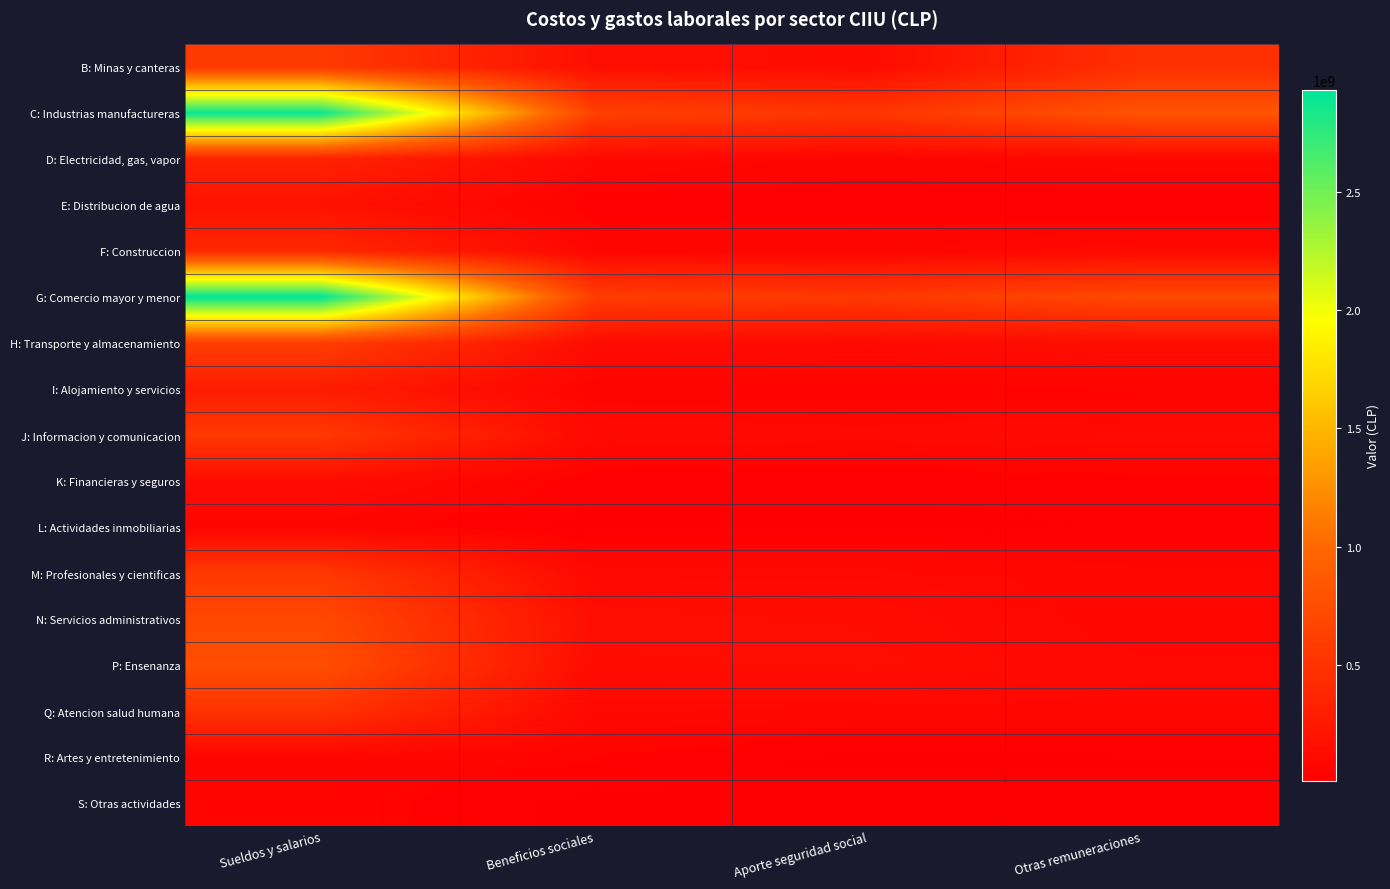

Reading left to right, what are all the values shown in this chart?

B: Minas y canteras: Sueldos y salarios=564994668.2	Beneficios sociales=155970535.3	Aporte seguridad social=124352819.9	Otras remuneraciones=472362256.2
C: Industrias manufactureras: Sueldos y salarios=2893958883.4	Beneficios sociales=623871115.4	Aporte seguridad social=526247880.5	Otras remuneraciones=810809378.4
D: Electricidad, gas, vapor: Sueldos y salarios=338916241.4	Beneficios sociales=95332817.6	Aporte seguridad social=65477354.0	Otras remuneraciones=90811578.2
E: Distribucion de agua: Sueldos y salarios=185030701.2	Beneficios sociales=32102598.6	Aporte seguridad social=27990049.4	Otras remuneraciones=22946790.4
F: Construccion: Sueldos y salarios=392110602.1	Beneficios sociales=72320450.2	Aporte seguridad social=67398400.7	Otras remuneraciones=107479891.9
G: Comercio mayor y menor: Sueldos y salarios=2931469977.5	Beneficios sociales=594242296.6	Aporte seguridad social=550085250.1	Otras remuneraciones=710087879.4
H: Transporte y almacenamiento: Sueldos y salarios=610113465.2	Beneficios sociales=131770938.6	Aporte seguridad social=111081233.7	Otras remuneraciones=151752511.7
I: Alojamiento y servicios: Sueldos y salarios=278946978.8	Beneficios sociales=54315381.2	Aporte seguridad social=50977604.5	Otras remuneraciones=41884305.6
J: Informacion y comunicacion: Sueldos y salarios=556151416.8	Beneficios sociales=112173649.4	Aporte seguridad social=98726618.2	Otras remuneraciones=123435365.7
K: Financieras y seguros: Sueldos y salarios=136047279.1	Beneficios sociales=28483760.5	Aporte seguridad social=26730017.7	Otras remuneraciones=37048724.5
L: Actividades inmobiliarias: Sueldos y salarios=62590308.6	Beneficios sociales=12608658.9	Aporte seguridad social=11805925.4	Otras remuneraciones=24560253.0
M: Profesionales y cientificas: Sueldos y salarios=548506960.5	Beneficios sociales=96286092.3	Aporte seguridad social=97281816.6	Otras remuneraciones=80059821.1
N: Servicios administrativos: Sueldos y salarios=701436778.6	Beneficios sociales=151875682.1	Aporte seguridad social=133371221.3	Otras remuneraciones=72784276.2
P: Ensenanza: Sueldos y salarios=763469379.6	Beneficios sociales=129716015.2	Aporte seguridad social=143879708.0	Otras remuneraciones=94553589.9
Q: Atencion salud humana: Sueldos y salarios=495648303.1	Beneficios sociales=92394832.1	Aporte seguridad social=85184977.0	Otras remuneraciones=83036130.7
R: Artes y entretenimiento: Sueldos y salarios=65981010.4	Beneficios sociales=50029712.3	Aporte seguridad social=11206410.6	Otras remuneraciones=17919317.0
S: Otras actividades: Sueldos y salarios=61099537.9	Beneficios sociales=10908689.9	Aporte seguridad social=11432667.1	Otras remuneraciones=10355278.5